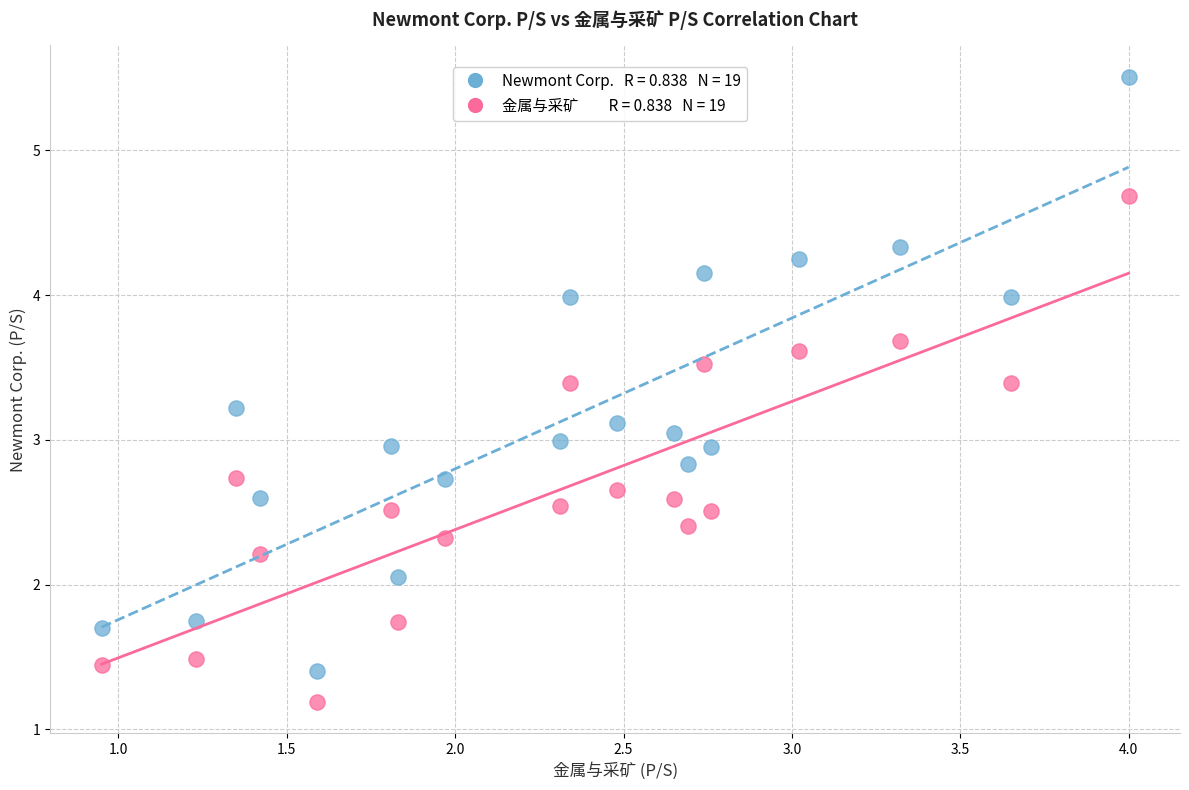

Across all data points, what is the range of Y values (max minus min)?

4.3